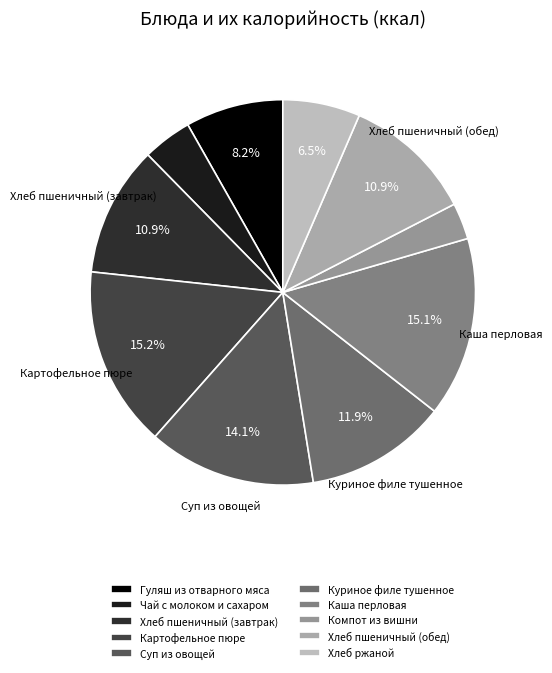

Which category has the smallest portion of the pie?

Компот из вишни